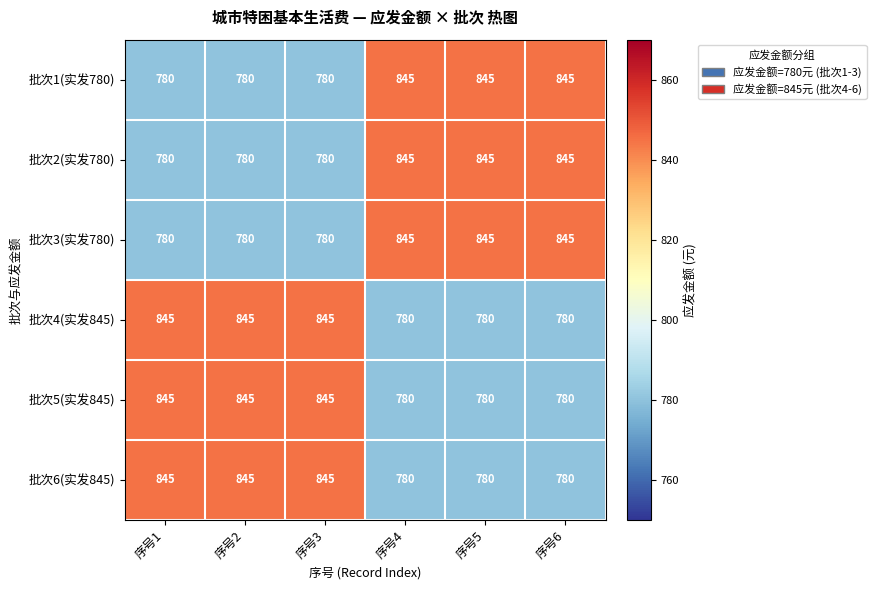

What is the minimum value shown in the chart?

780